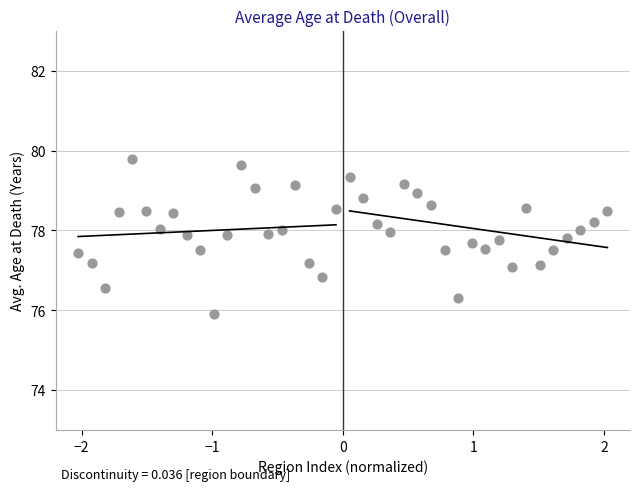

What is the range of Y values (max minus min)?

3.9